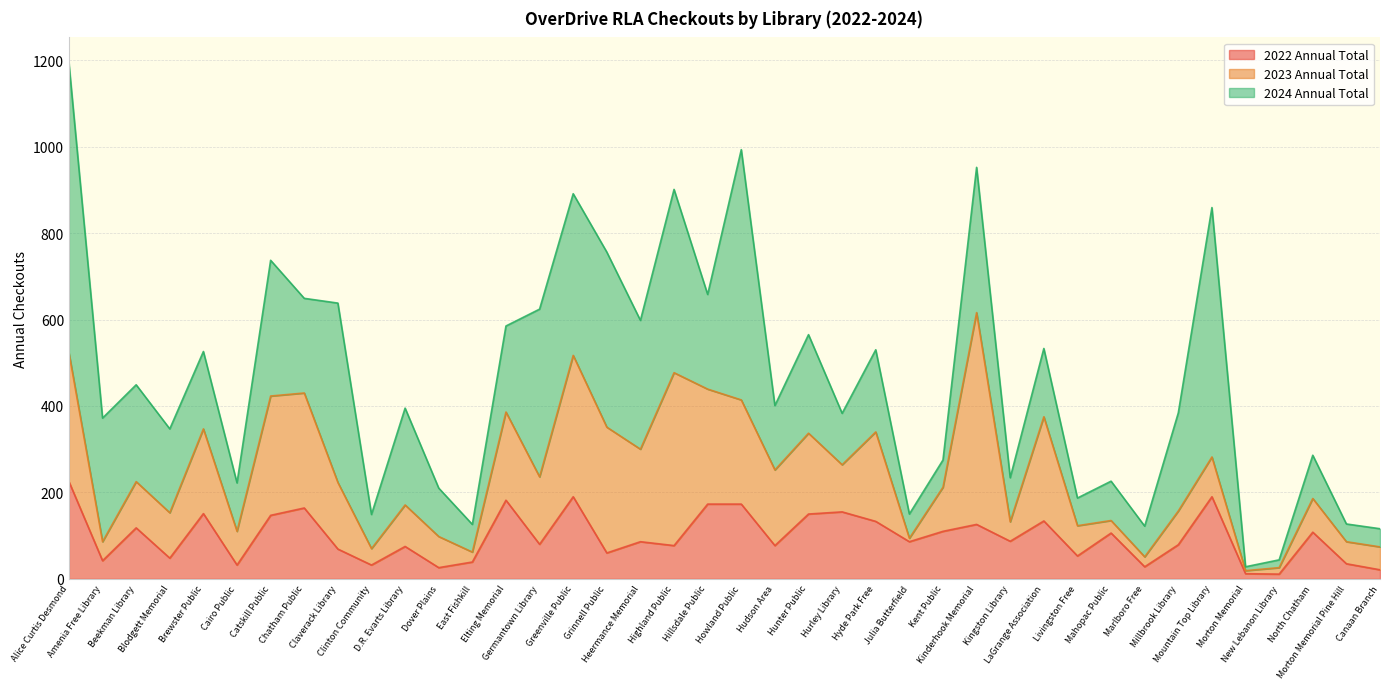

Which series has the largest total across all categories?

2024 Annual Total